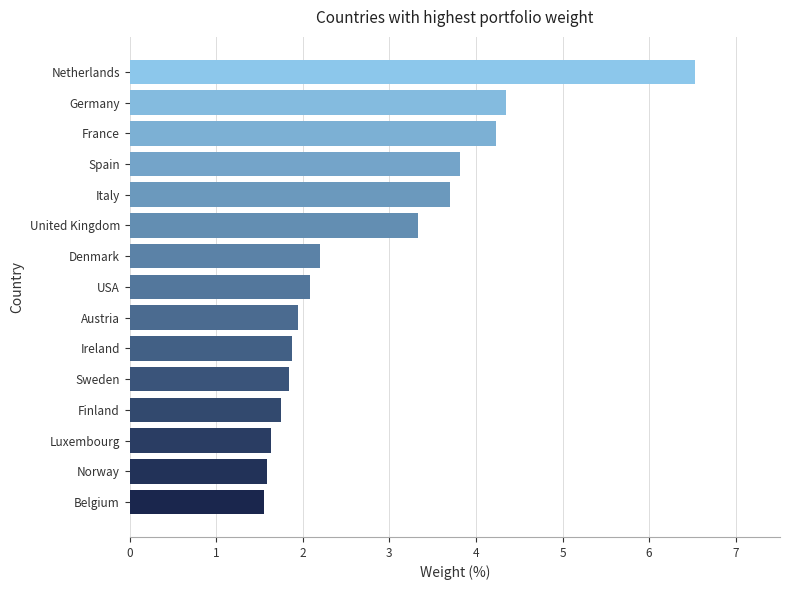

What value does the data have at United Kingdom?

3.3